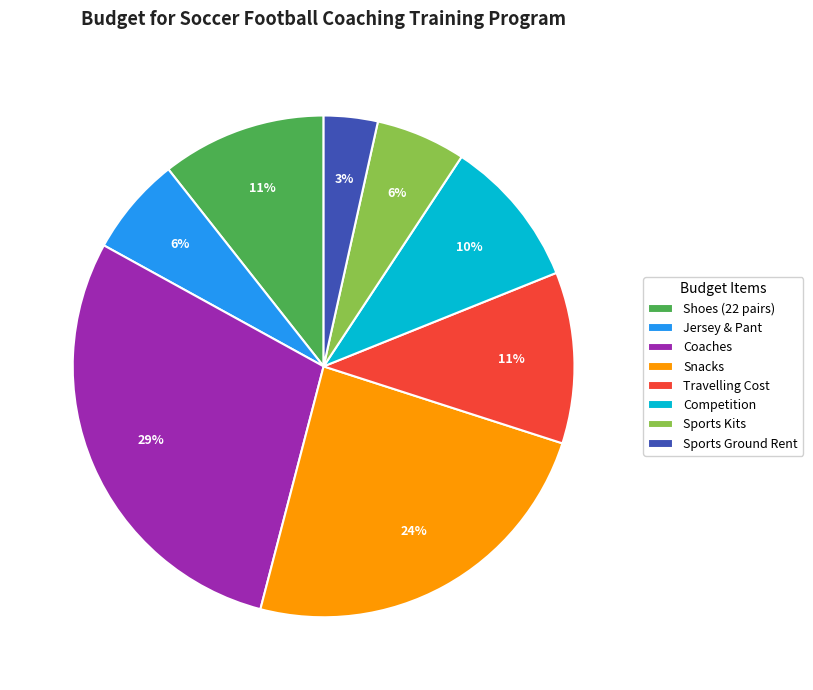

To the nearest percent, what is the combined percentage of Coaches and Shoes (22 pairs)?

40%